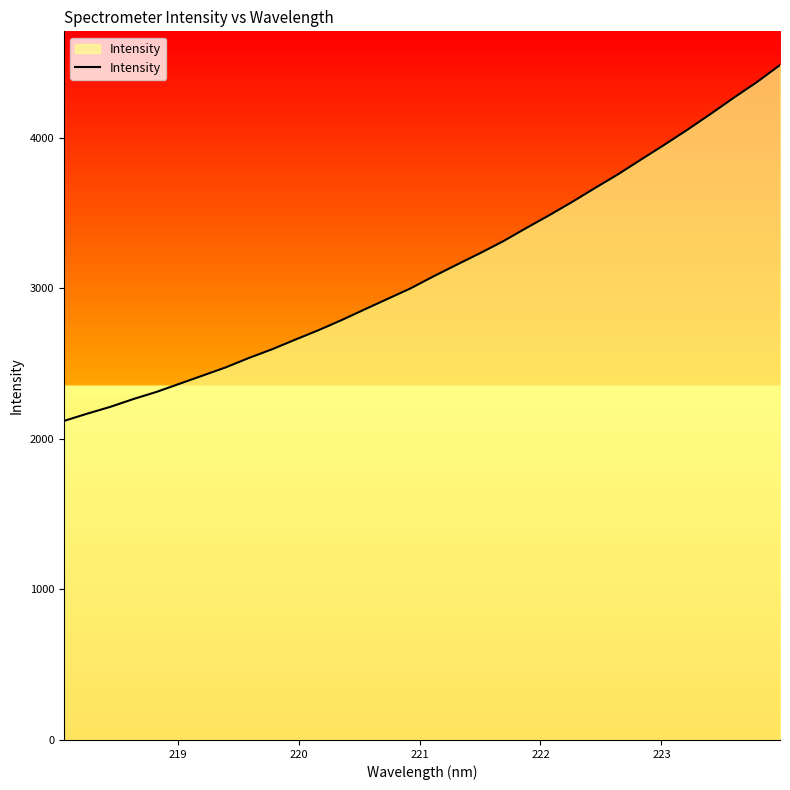

What is the greatest value displayed?

4481.9